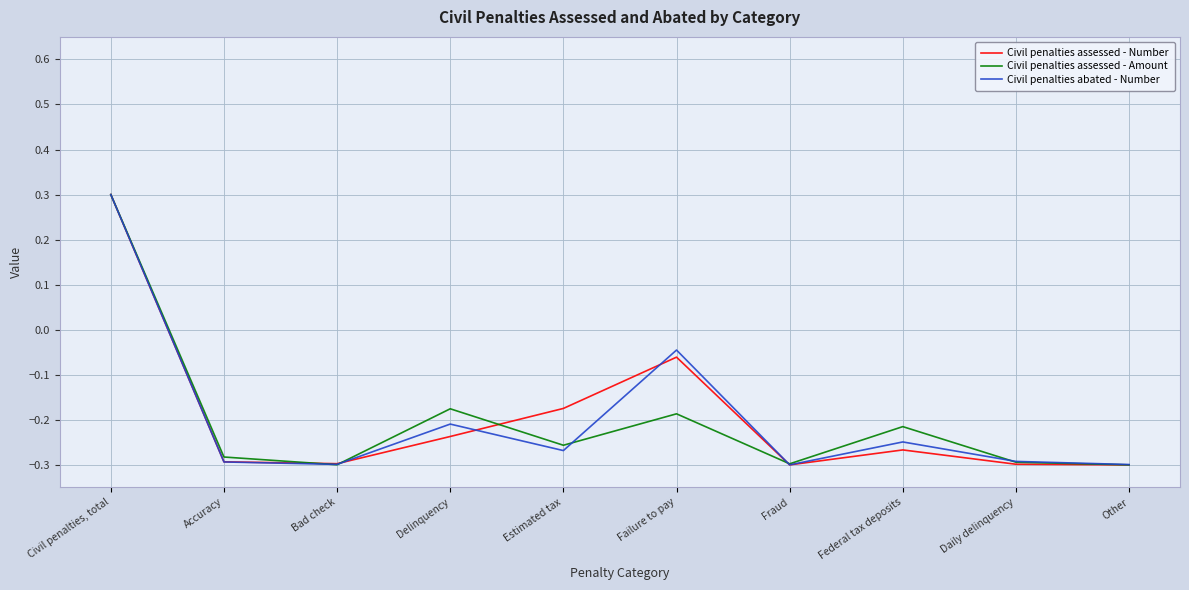

Which series changed the most between Federal tax deposits and Daily delinquency?

Civil penalties assessed - Amount